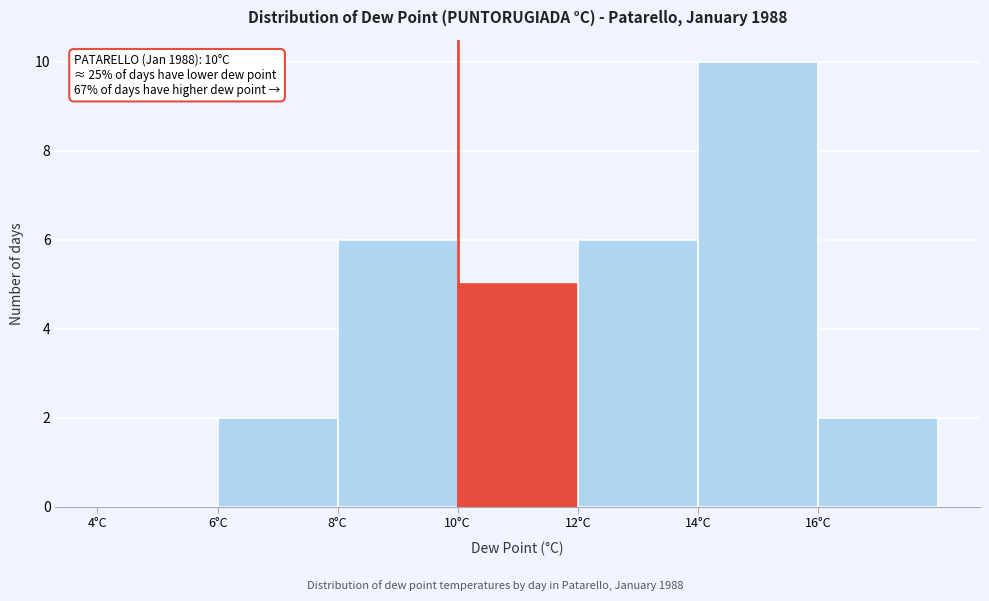

Which range on the x-axis has the tallest bar?

14 to 16